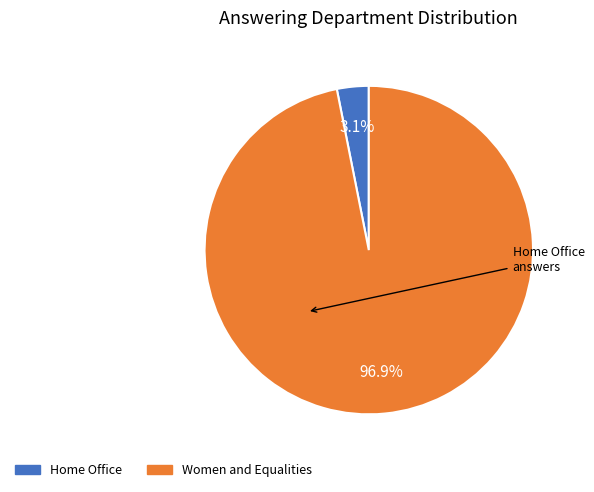

What is the largest slice in the pie chart?

Women and Equalities